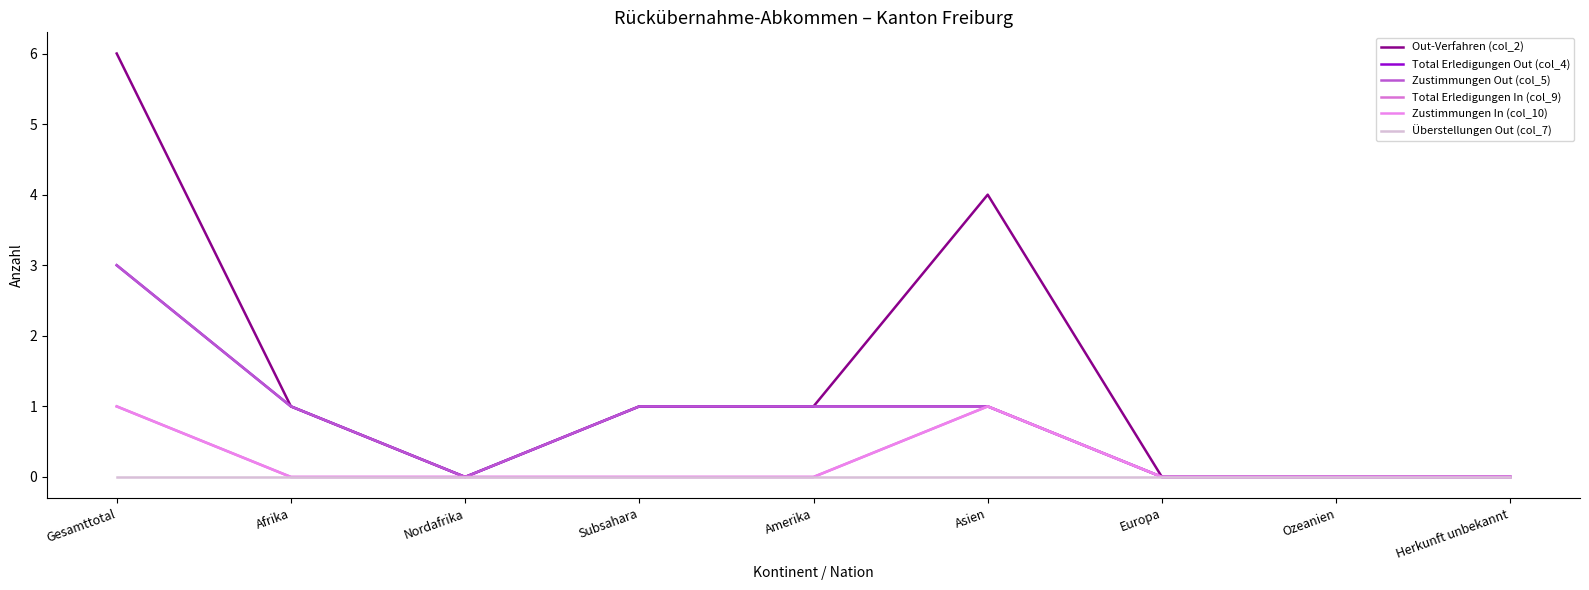

What is the difference between the maximum and minimum values in the Out-Verfahren (col_2) series?

6